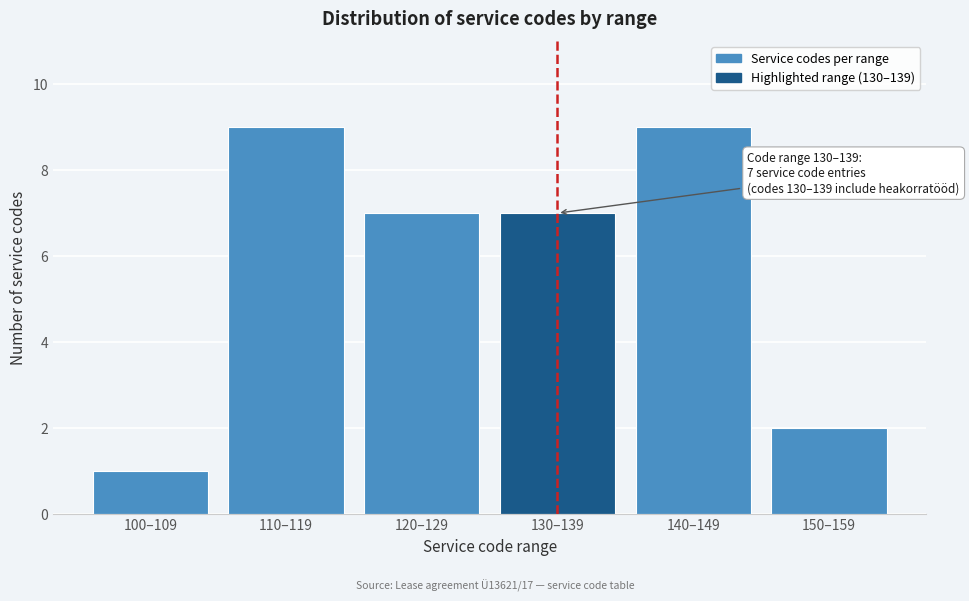

Reading right to left, transcribe all the data shown in this chart.

150–159=2	140–149=9	130–139=7	120–129=7	110–119=9	100–109=1